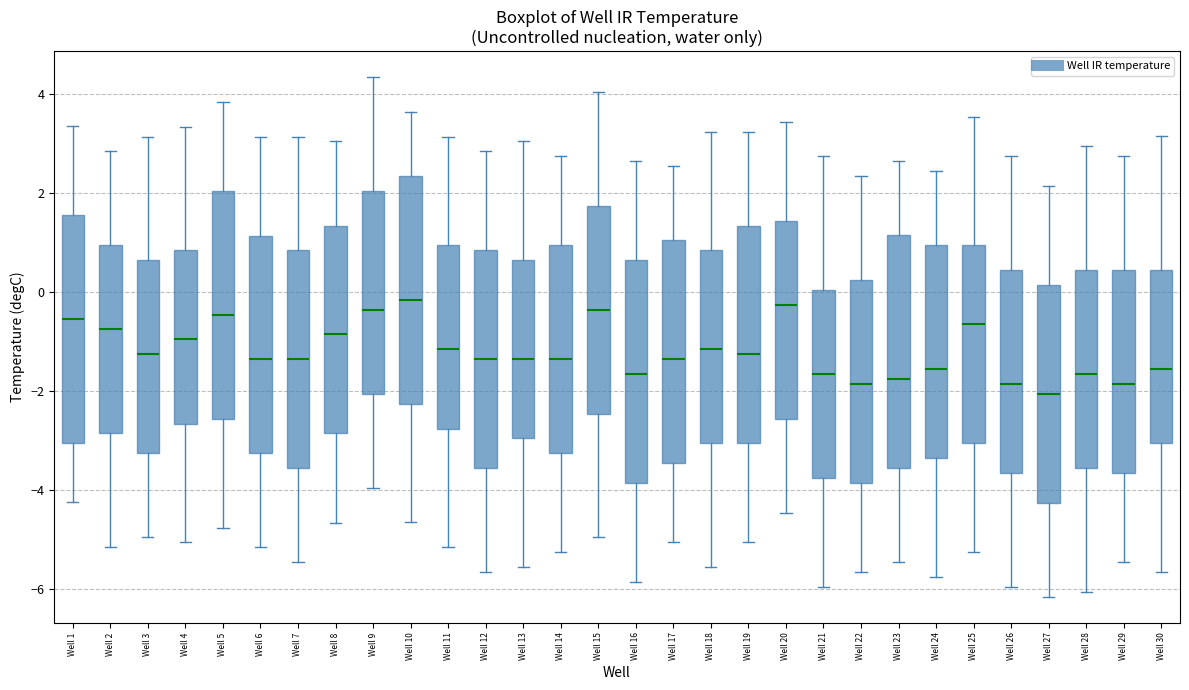

Reading left to right, read every box against the y-axis: the position of its median line, the range the box covers, and the ends of its whiskers. The values are not printed on the chart, so give them approximately, as read against the axis.

Well 1: median -0.6, box -3.0 to 1.6, whiskers -4.2 to 3.4
Well 2: median -0.8, box -2.8 to 1.0, whiskers -5.2 to 2.8
Well 3: median -1.2, box -3.2 to 0.6, whiskers -5.0 to 3.2
Well 4: median -1.0, box -2.6 to 0.8, whiskers -5.0 to 3.4
Well 5: median -0.4, box -2.6 to 2.0, whiskers -4.8 to 3.8
Well 6: median -1.4, box -3.2 to 1.2, whiskers -5.2 to 3.2
Well 7: median -1.4, box -3.6 to 0.8, whiskers -5.4 to 3.2
Well 8: median -0.8, box -2.8 to 1.4, whiskers -4.6 to 3.0
Well 9: median -0.4, box -2.0 to 2.0, whiskers -4.0 to 4.4
Well 10: median -0.2, box -2.2 to 2.4, whiskers -4.6 to 3.6
Well 11: median -1.2, box -2.8 to 1.0, whiskers -5.2 to 3.2
Well 12: median -1.4, box -3.6 to 0.8, whiskers -5.6 to 2.8
Well 13: median -1.4, box -3.0 to 0.6, whiskers -5.6 to 3.0
Well 14: median -1.4, box -3.2 to 1.0, whiskers -5.2 to 2.8
Well 15: median -0.4, box -2.4 to 1.8, whiskers -5.0 to 4.0
Well 16: median -1.6, box -3.8 to 0.6, whiskers -5.8 to 2.6
Well 17: median -1.4, box -3.4 to 1.0, whiskers -5.0 to 2.6
Well 18: median -1.2, box -3.0 to 0.8, whiskers -5.6 to 3.2
Well 19: median -1.2, box -3.0 to 1.4, whiskers -5.0 to 3.2
Well 20: median -0.2, box -2.6 to 1.4, whiskers -4.4 to 3.4
Well 21: median -1.6, box -3.8 to 0.0, whiskers -6.0 to 2.8
Well 22: median -1.8, box -3.8 to 0.2, whiskers -5.6 to 2.4
Well 23: median -1.8, box -3.6 to 1.2, whiskers -5.4 to 2.6
Well 24: median -1.6, box -3.4 to 1.0, whiskers -5.8 to 2.4
Well 25: median -0.6, box -3.0 to 1.0, whiskers -5.2 to 3.6
Well 26: median -1.8, box -3.6 to 0.4, whiskers -6.0 to 2.8
Well 27: median -2.0, box -4.2 to 0.2, whiskers -6.2 to 2.2
Well 28: median -1.6, box -3.6 to 0.4, whiskers -6.0 to 3.0
Well 29: median -1.8, box -3.6 to 0.4, whiskers -5.4 to 2.8
Well 30: median -1.6, box -3.0 to 0.4, whiskers -5.6 to 3.2